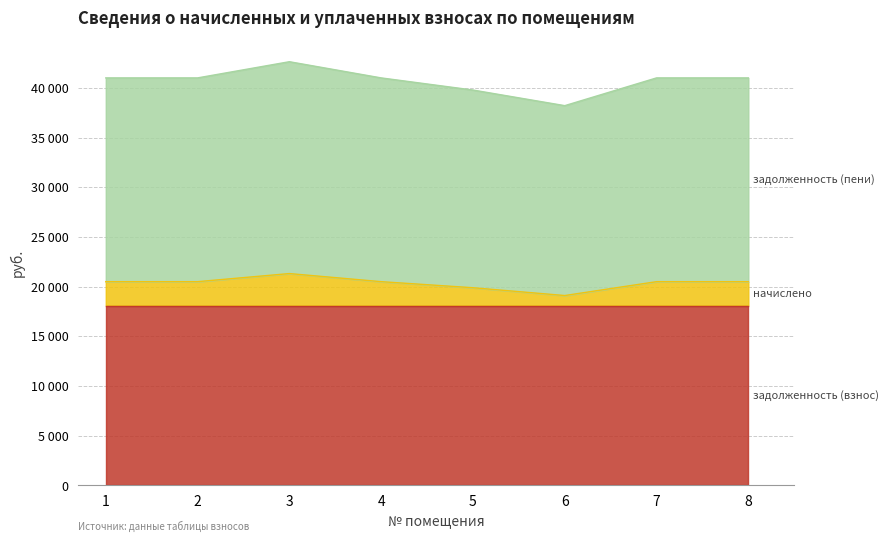

Does the chart display data point markers on the line(s)?

No